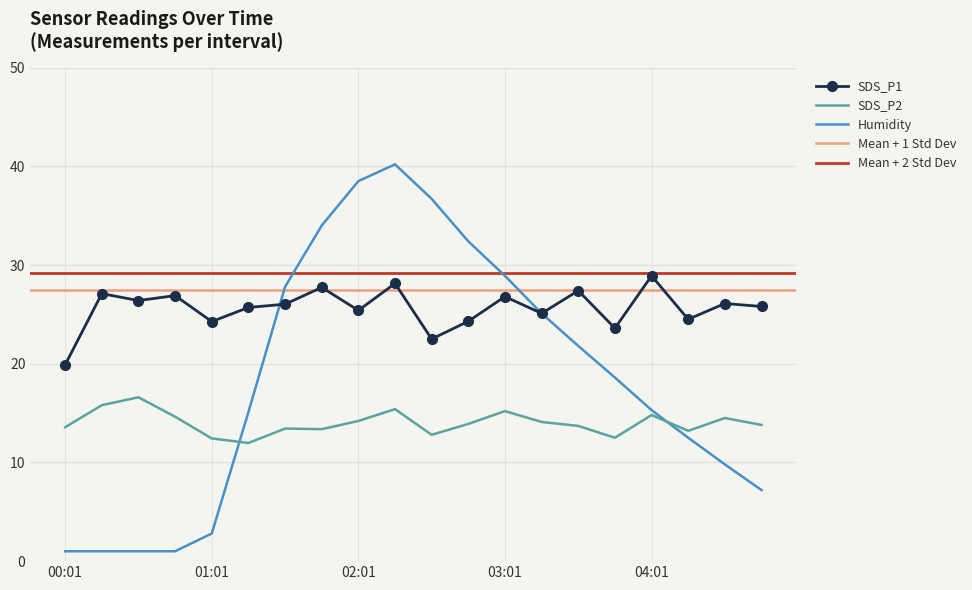

What is the difference between the highest and lowest values at 03:31?

13.7